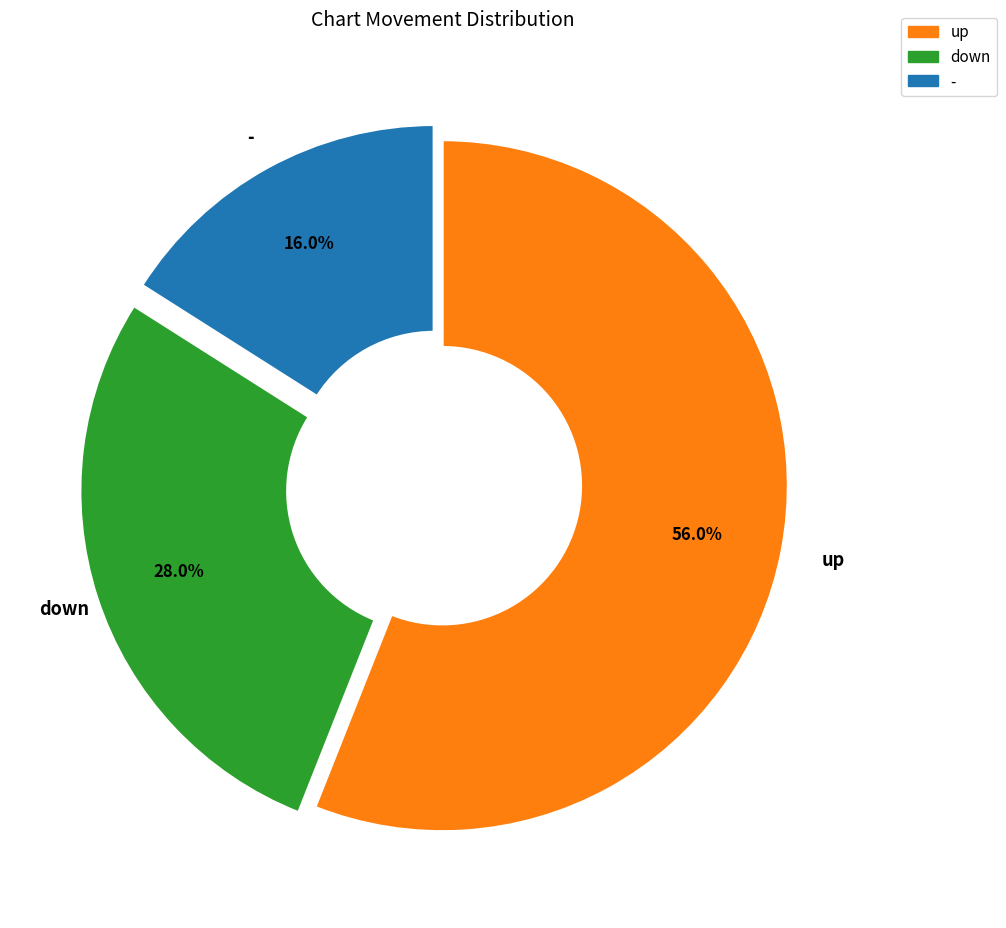

Combined, do down and - account for over 50%?

No